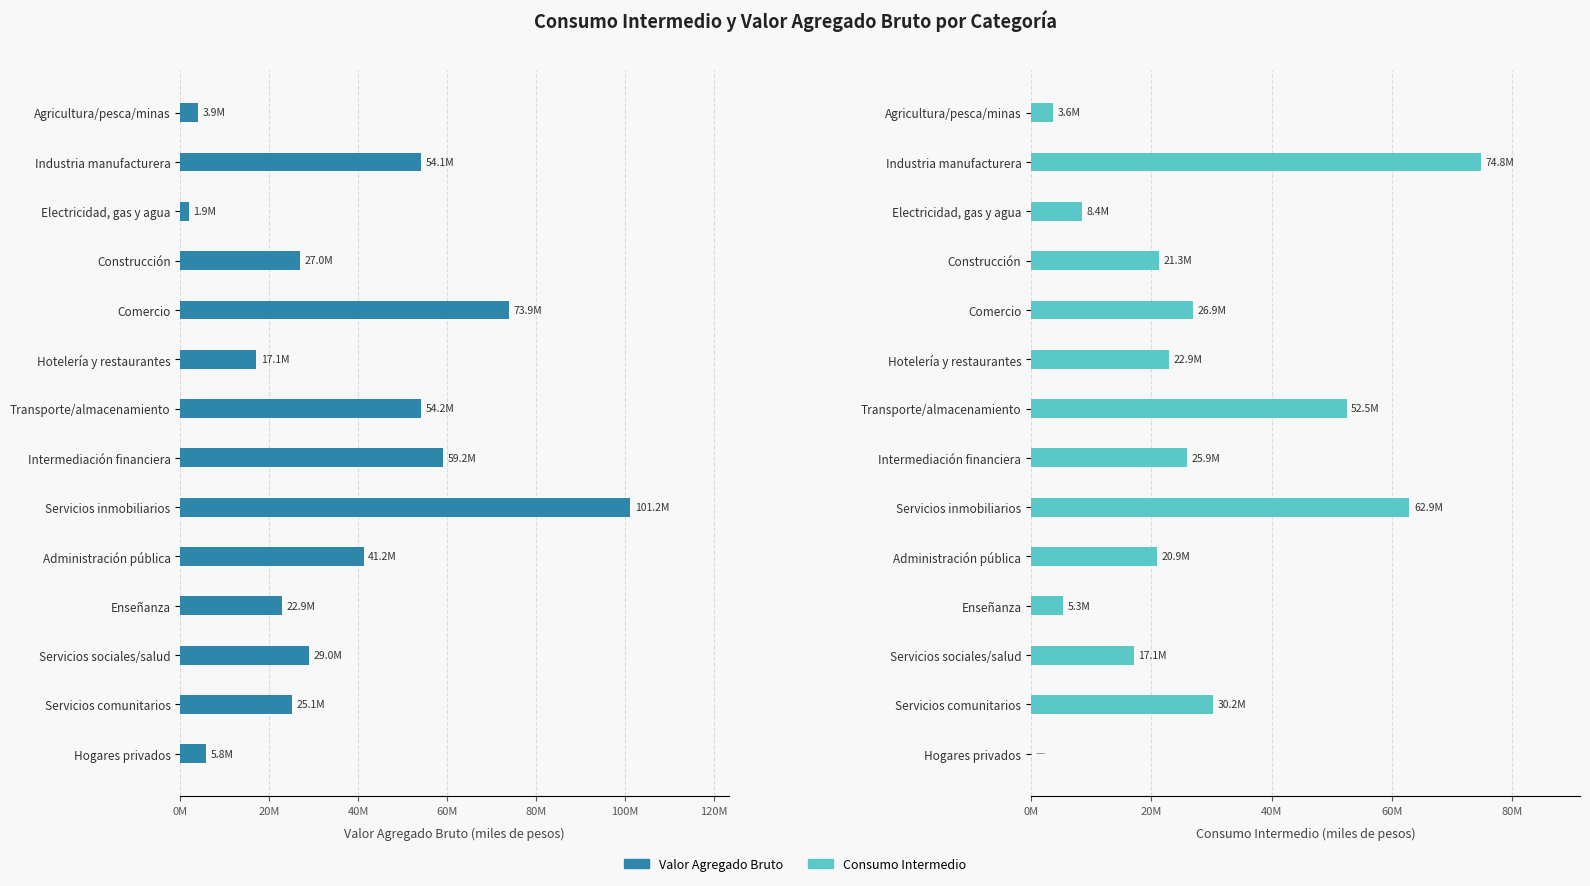

Is it true that Consumo Intermedio equals 26885732.4 at Comercio?

True